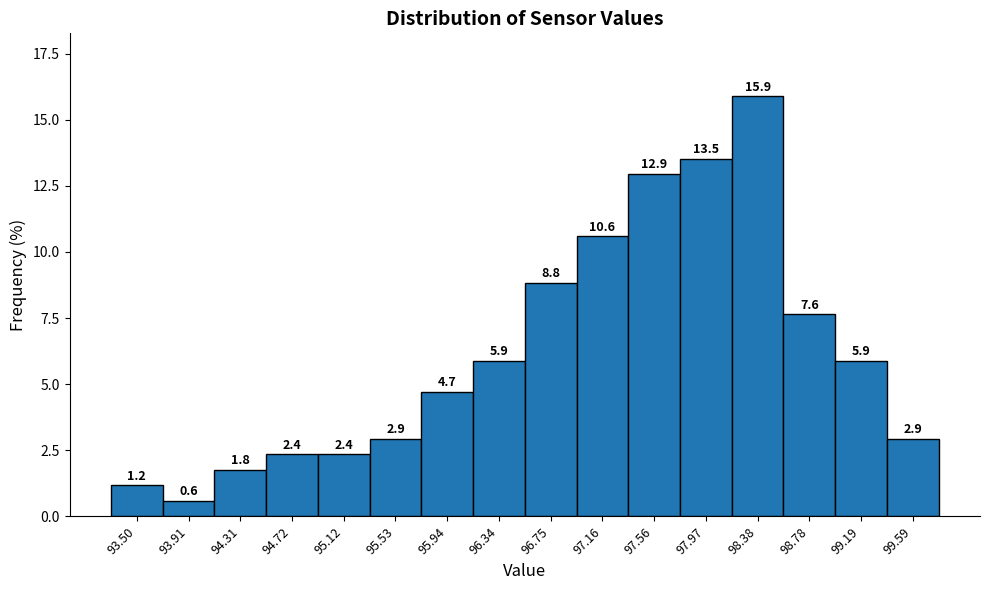

Reading left to right, list all the values displayed in this chart.

93.50=1.2	93.91=0.6	94.31=1.8	94.72=2.4	95.12=2.4	95.53=2.9	95.94=4.7	96.34=5.9	96.75=8.8	97.16=10.6	97.56=12.9	97.97=13.5	98.38=15.9	98.78=7.6	99.19=5.9	99.59=2.9